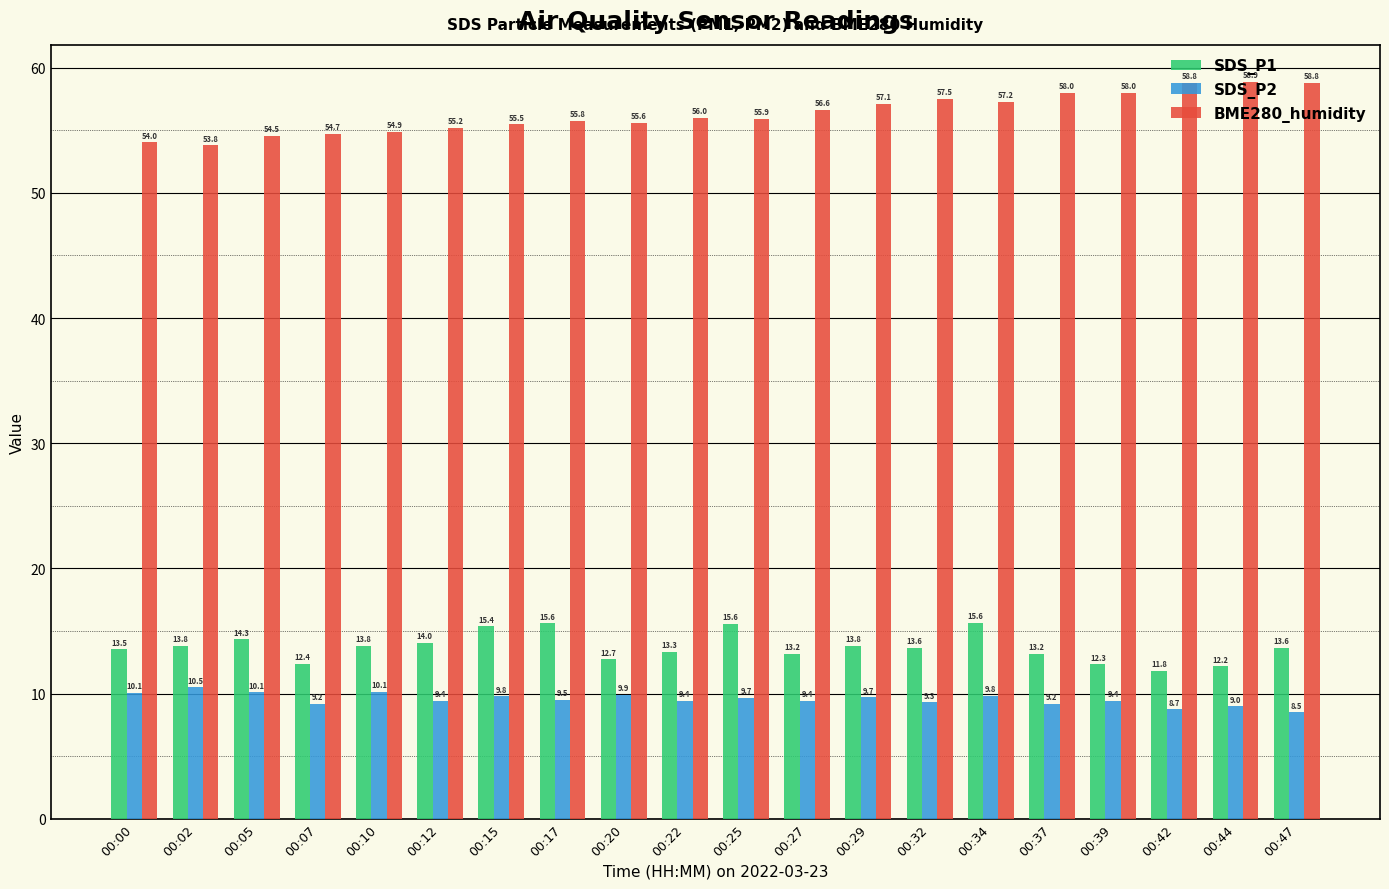

What is the smallest value displayed?

8.5